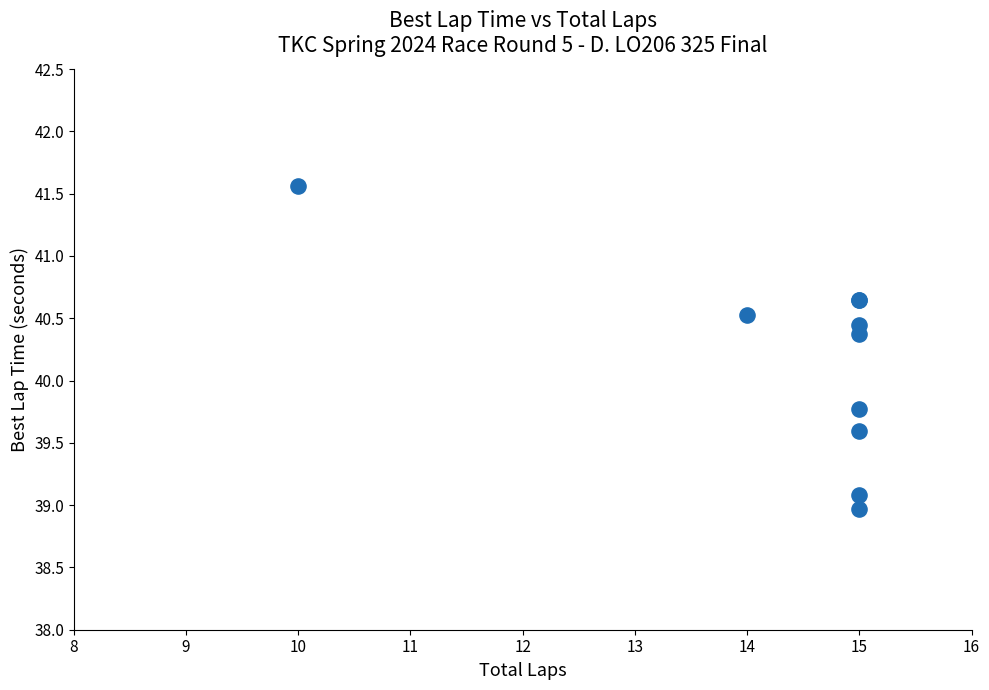

What Y value in the scatter plot is closest to 40?

39.8